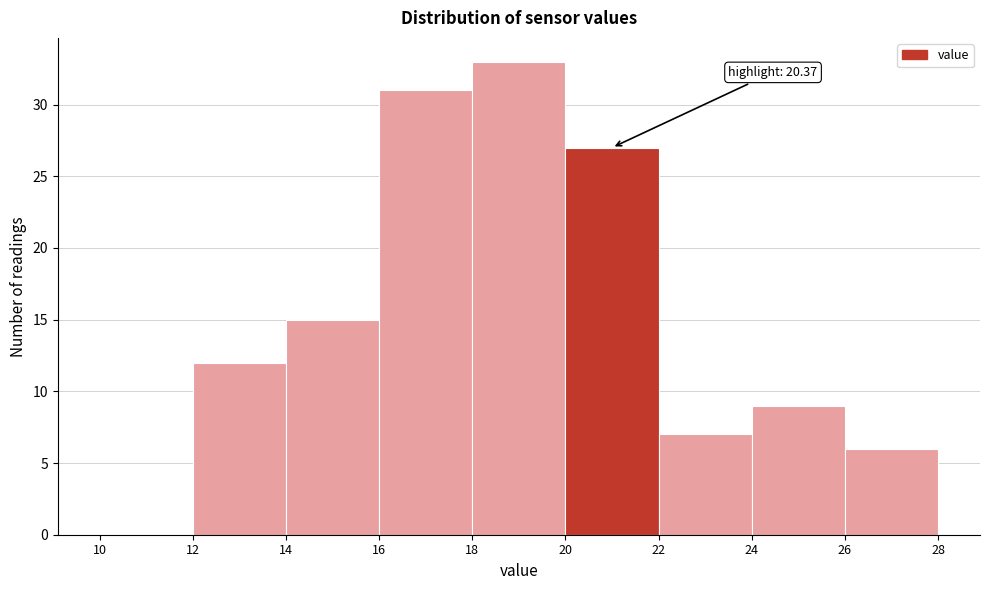

Which range on the x-axis has the tallest bar?

18 to 20